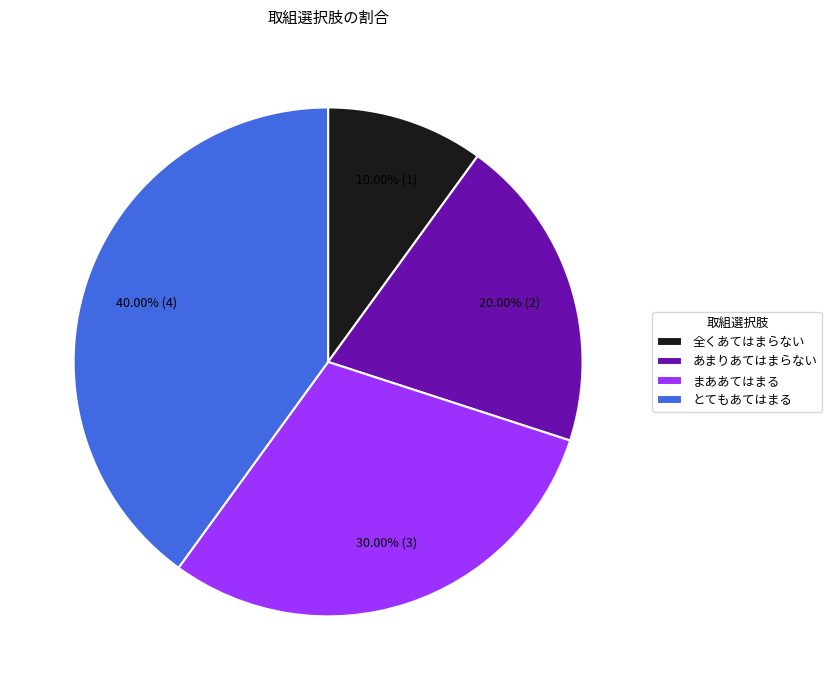

Which slice is the smallest?

全くあてはまらない